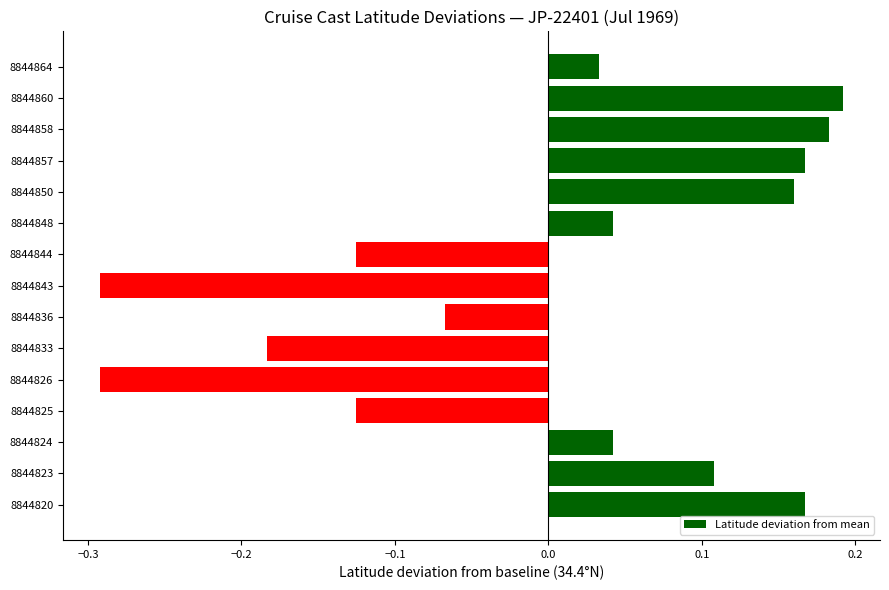

What is the change in value from 8844826 to 8844860?

+0.5